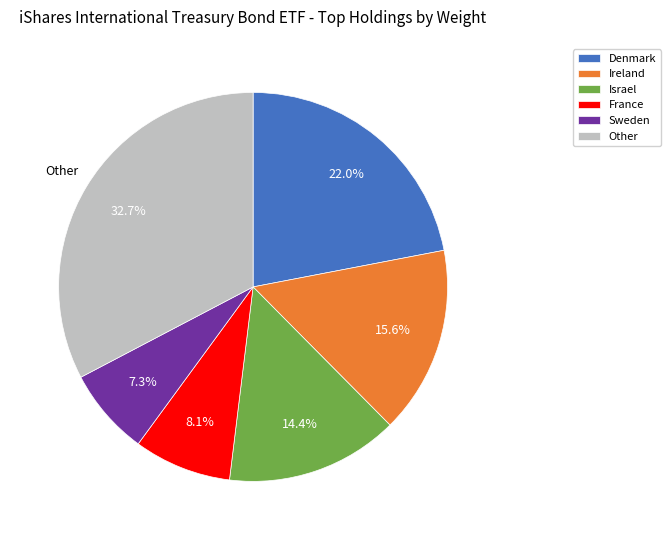

Is there a majority slice in this chart?

No